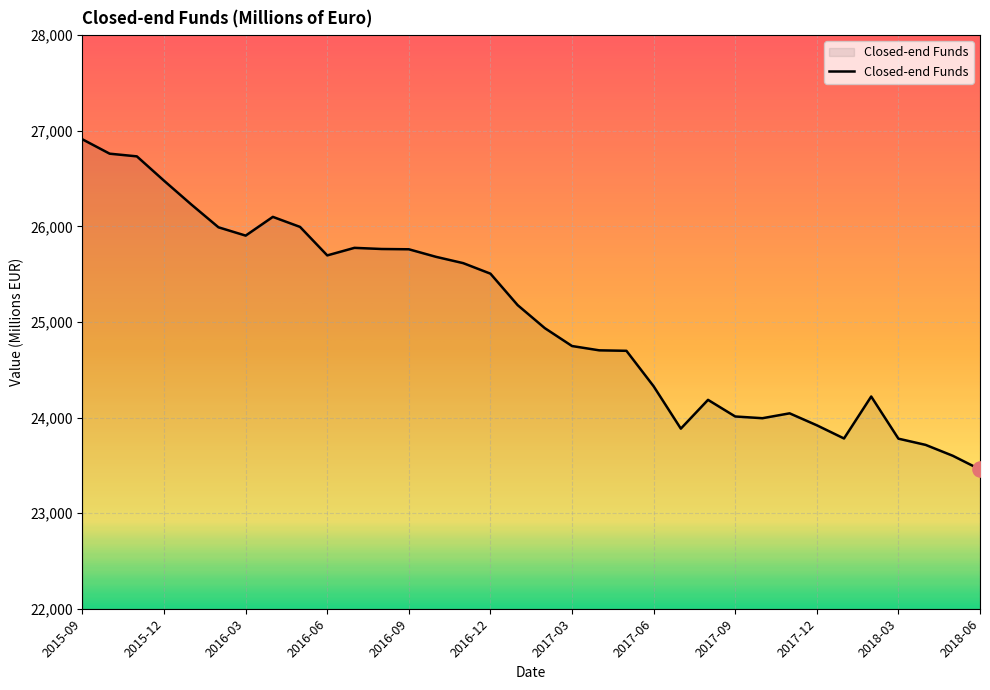

What is the smallest value displayed?

23457